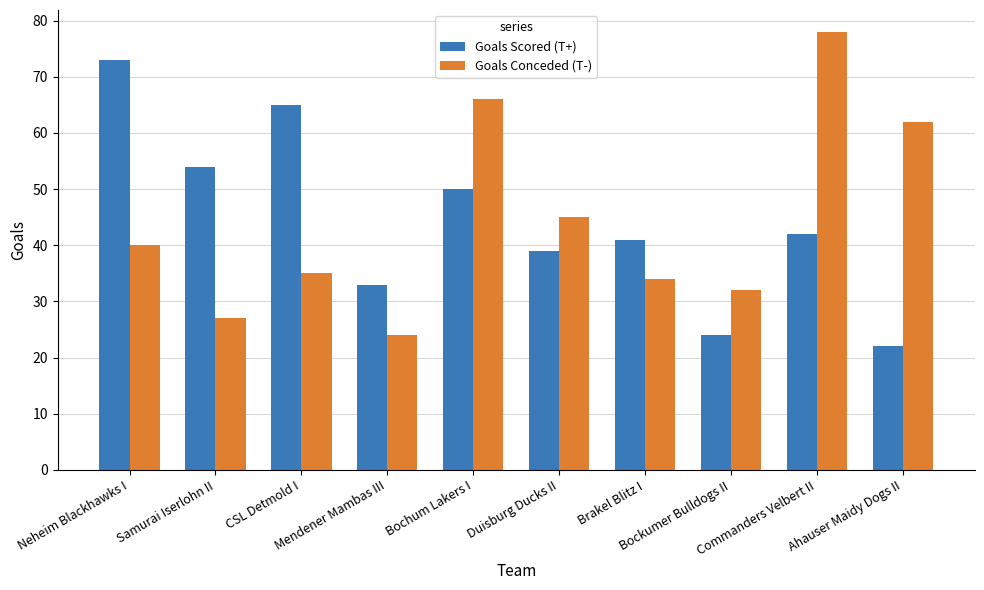

At which label is Goals Scored (T+) closest to 47?

Bochum Lakers I